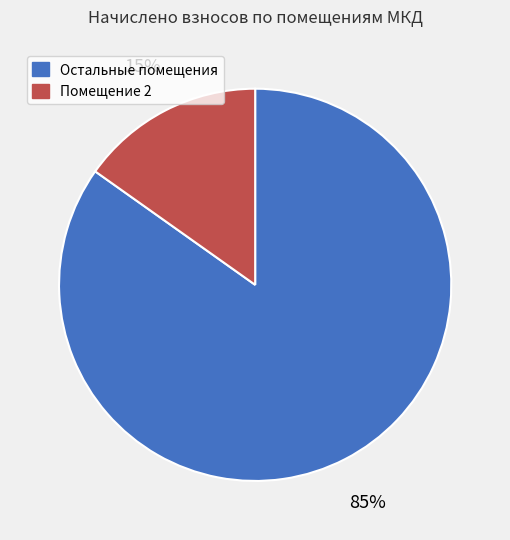

To the nearest percent, what is the difference between the largest and smallest slice percentages?

70%